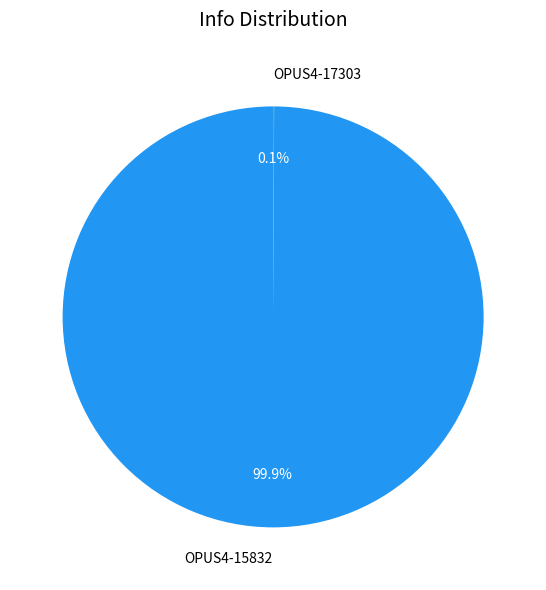

Which slice is the largest?

OPUS4-15832